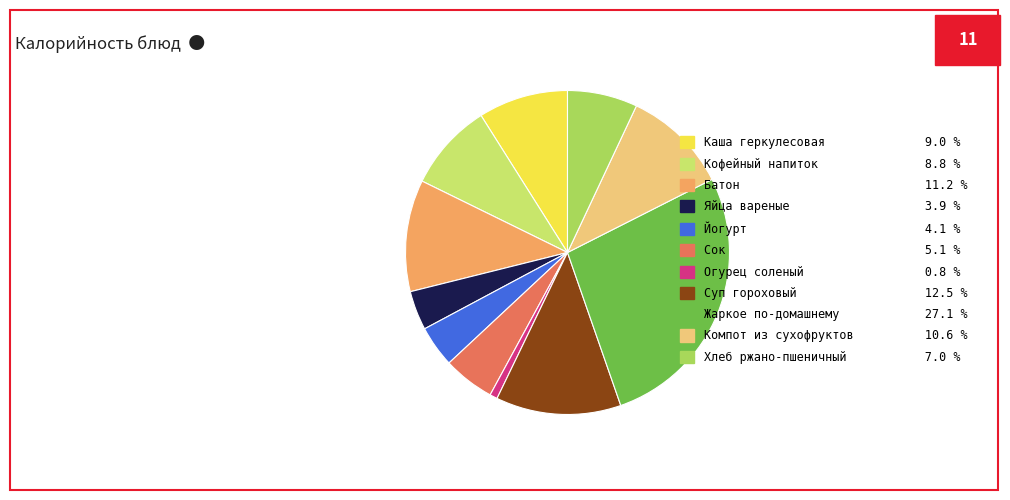

Do Суп гороховый and Кофейный напиток together represent more than half of the pie?

No